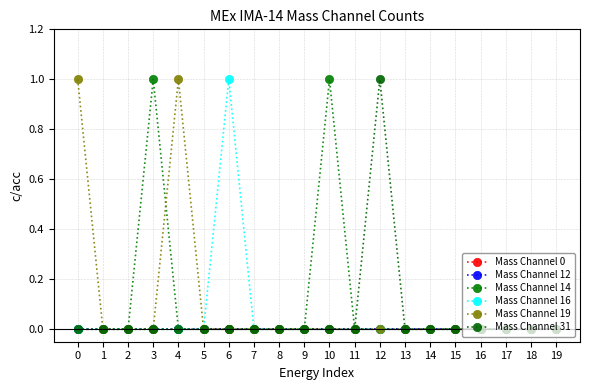

Is this an area chart (filled region under the line)?

No